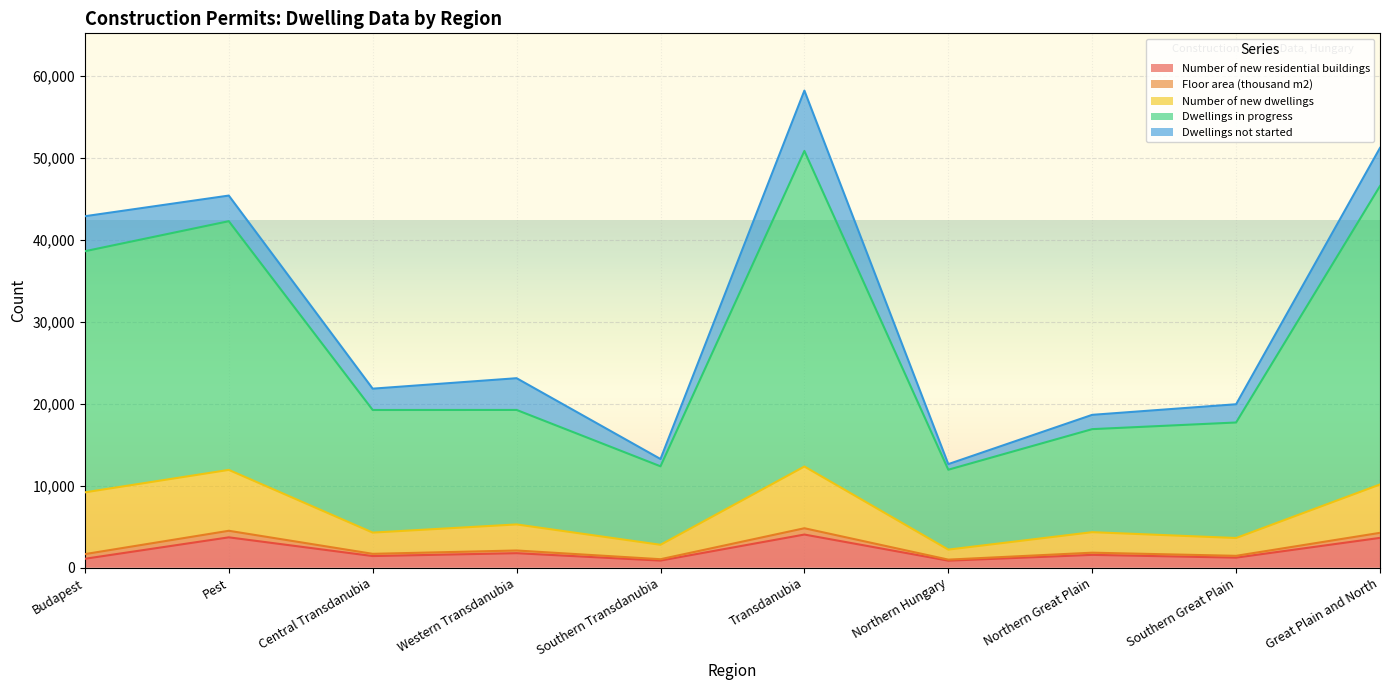

Which series has the largest total across all categories?

Dwellings in progress